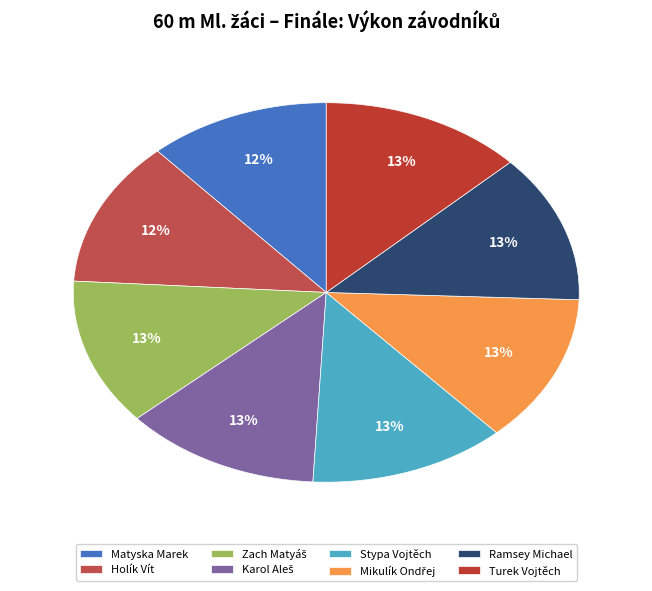

Between Matyska Marek and Holík Vít, which is larger?

Holík Vít